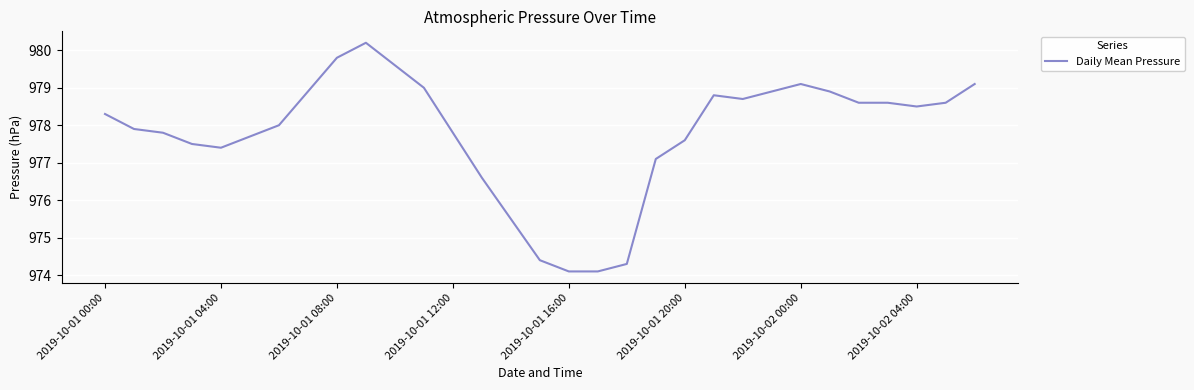

How many series are shown in this chart?

1